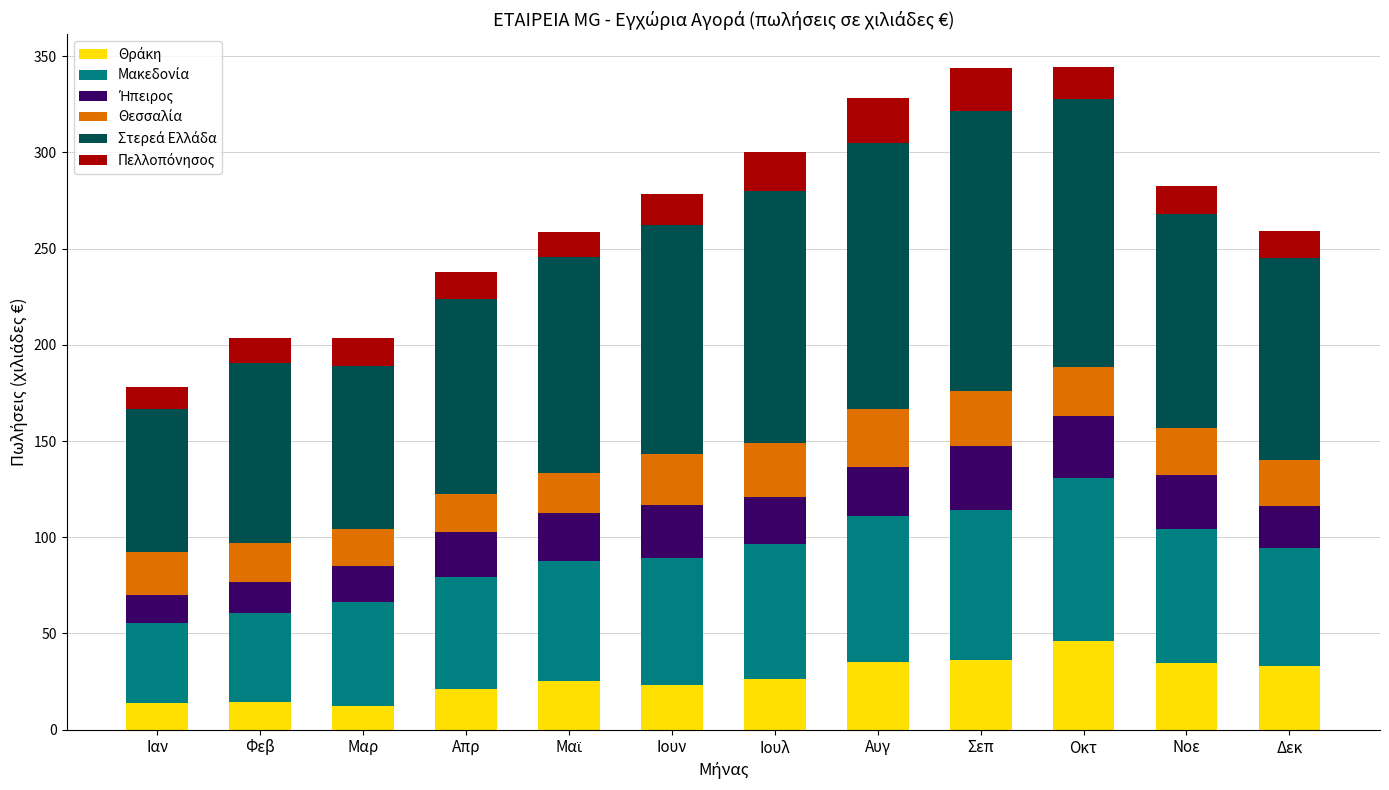

What is the total value across all series at Ιαν?

178.3